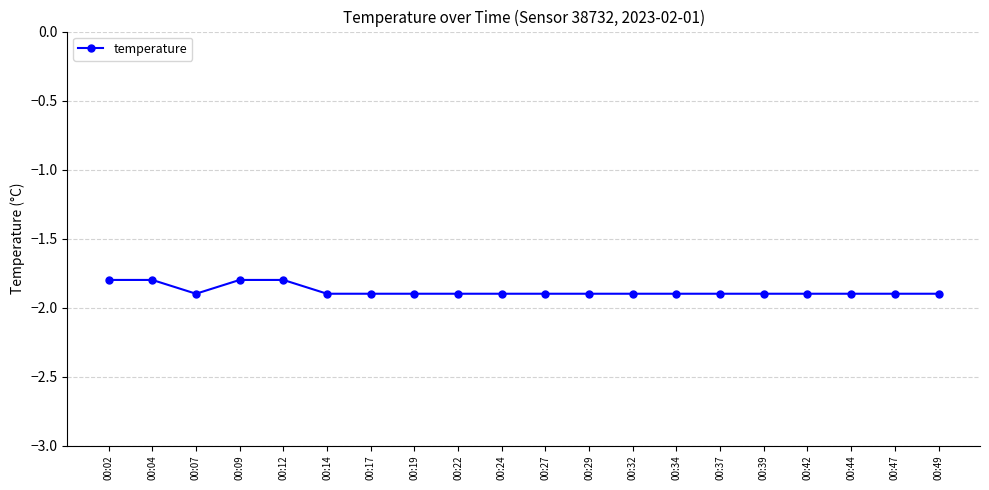

What is the greatest value displayed?

-1.8